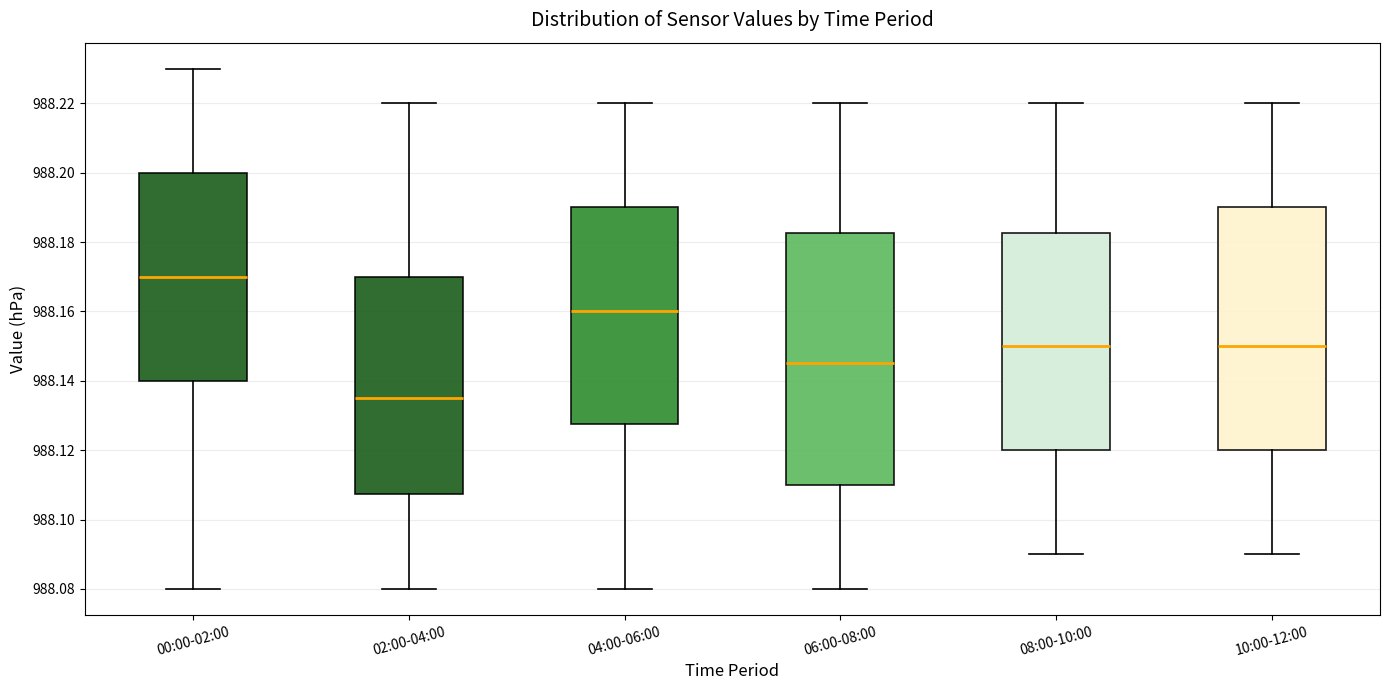

Which box has the lowest median line?

02:00-04:00